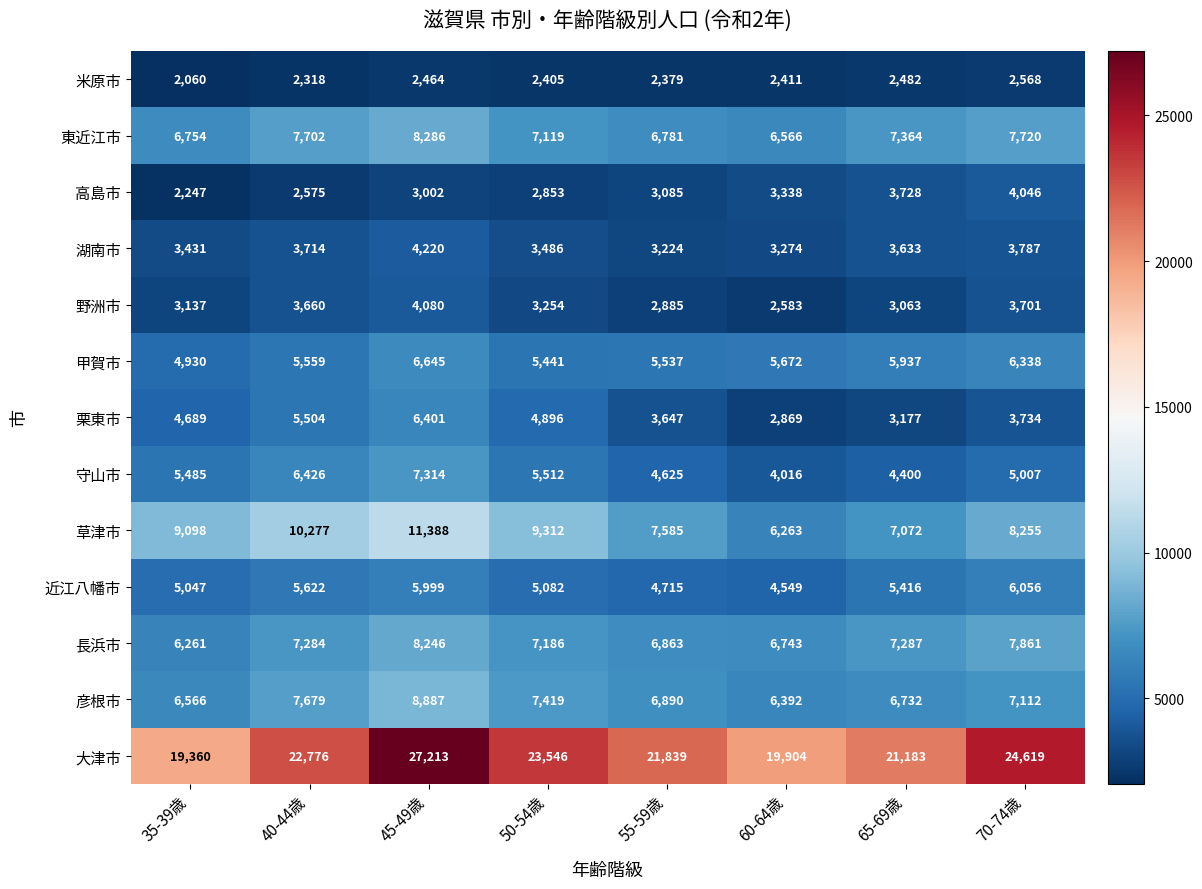

What is the total value across all series at 60-64歳?

74580